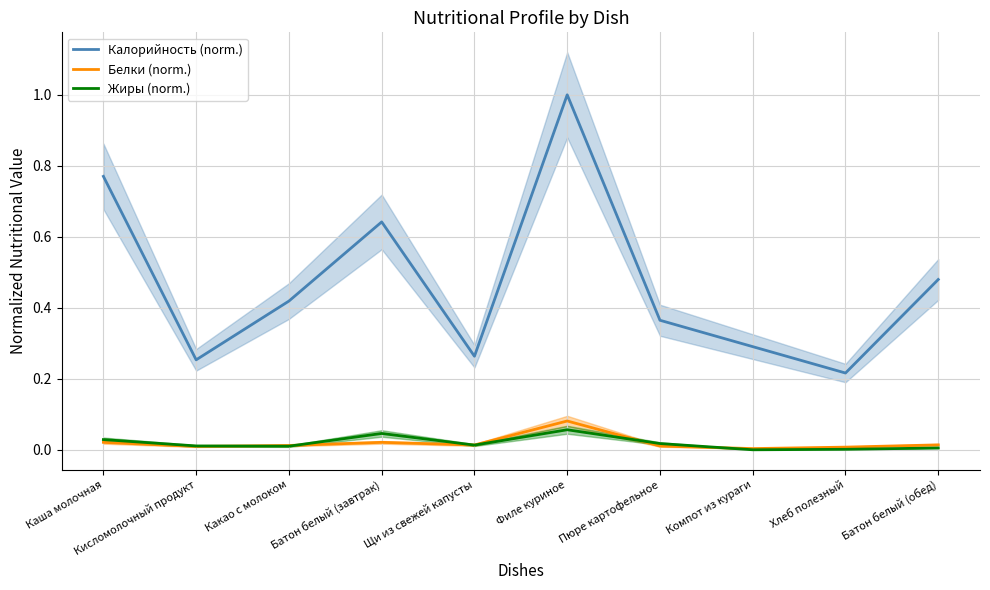

Count the Калорийность (norm.) values in the range 0 to 1.

10